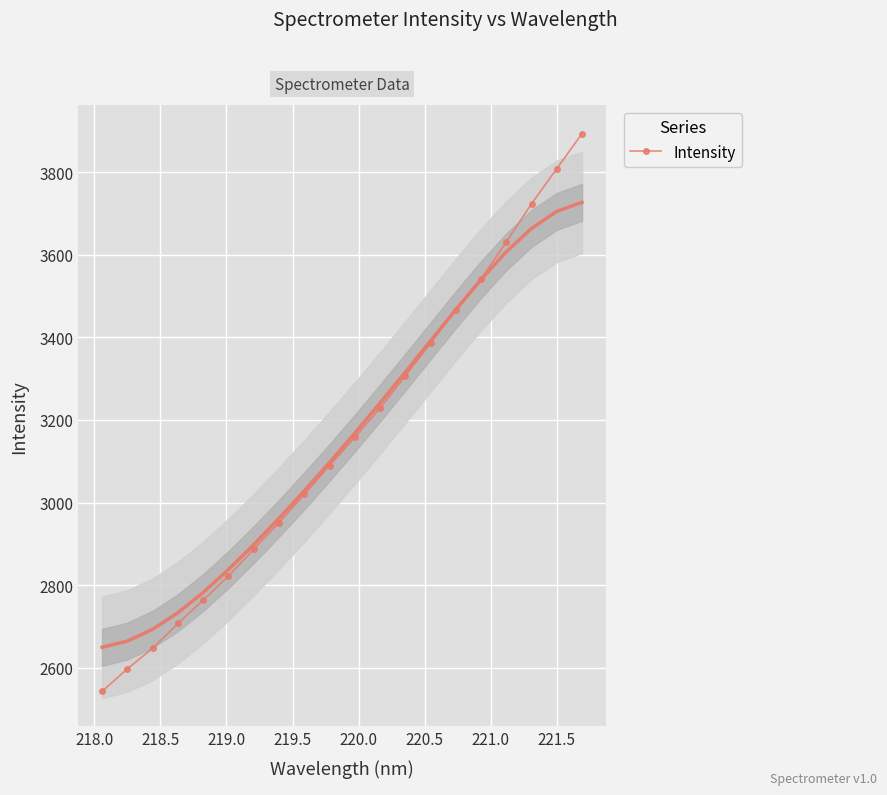

What is the value of the Intensity point at the 11th from the left?

3157.6